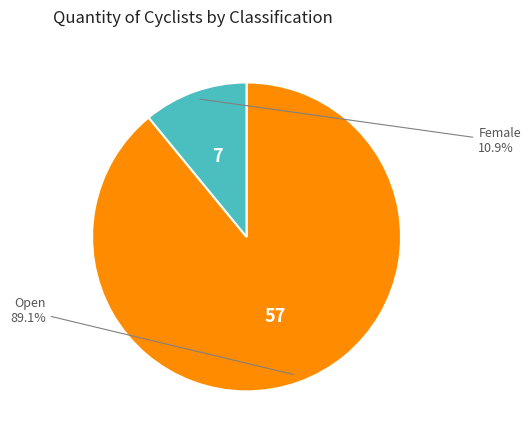

Is there any slice that represents more than half of the pie?

Yes